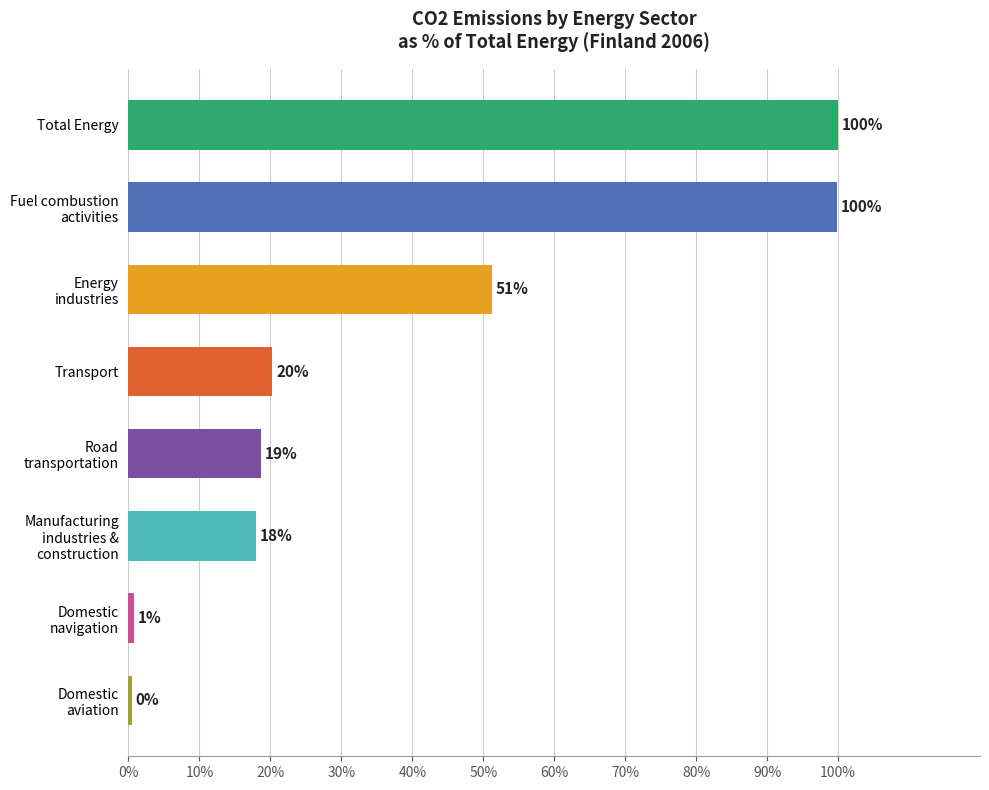

Is it true that the value at Total Energy is 58.1?

False